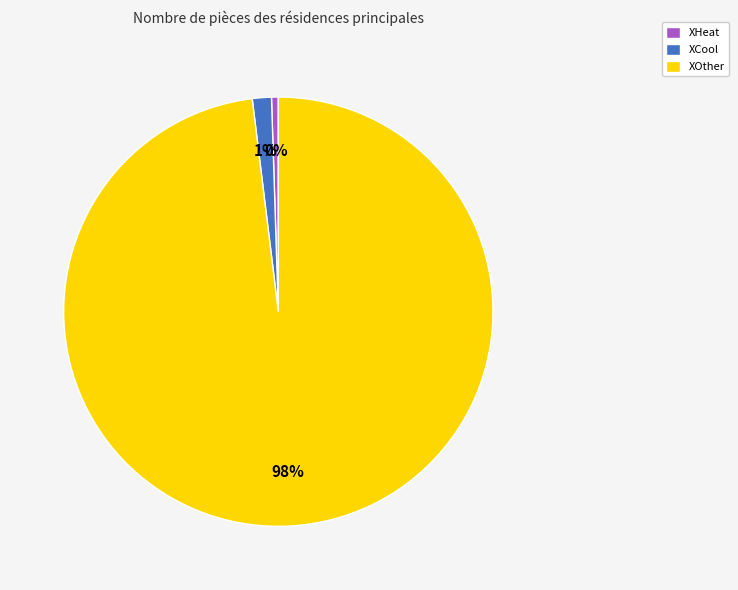

To the nearest percent, what percentage of the pie is XCool?

1%